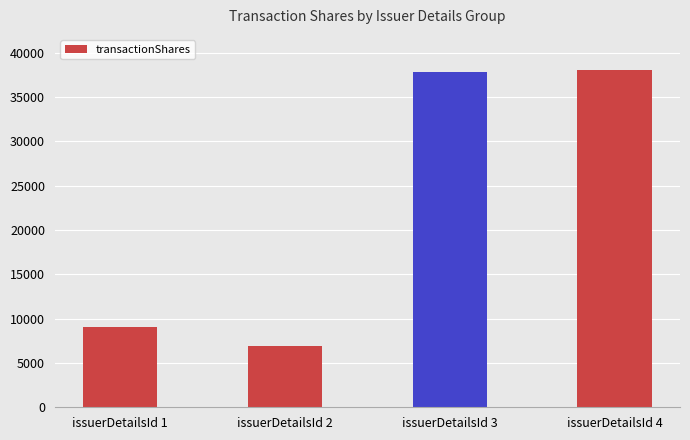

What is the sum of the values at issuerDetailsId 3 and issuerDetailsId 2?

44769